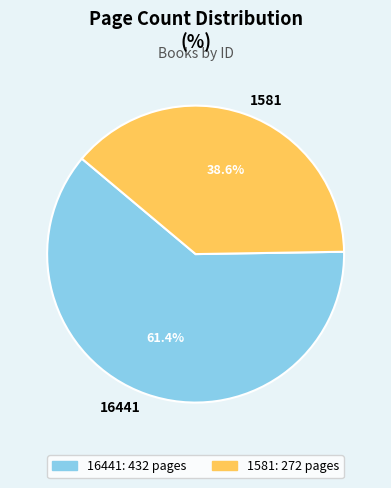

What is the smallest slice in the pie chart?

1581